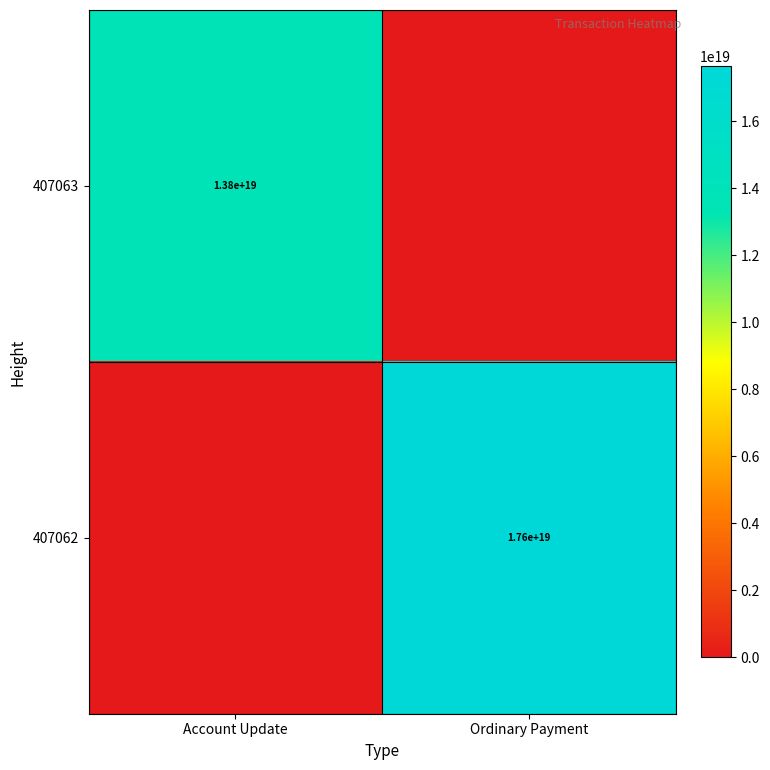

Is it true that 407063 equals 7192479482250733568 at Account Update?

False